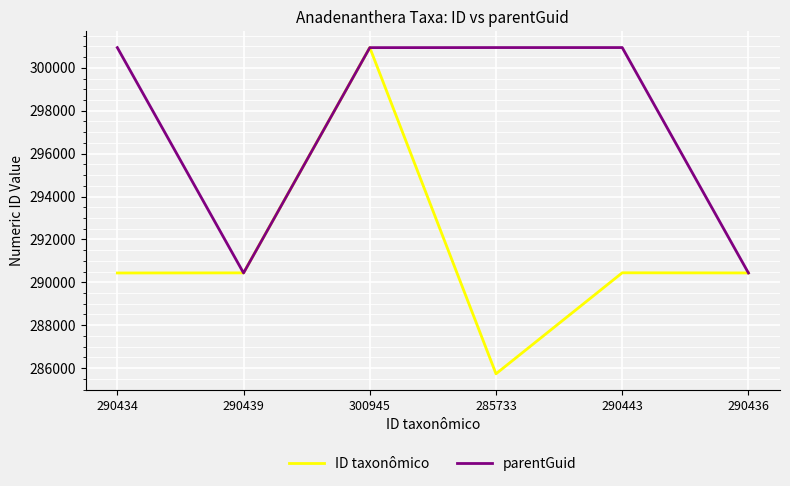

What is the average value of the ID taxonômico series?

291405